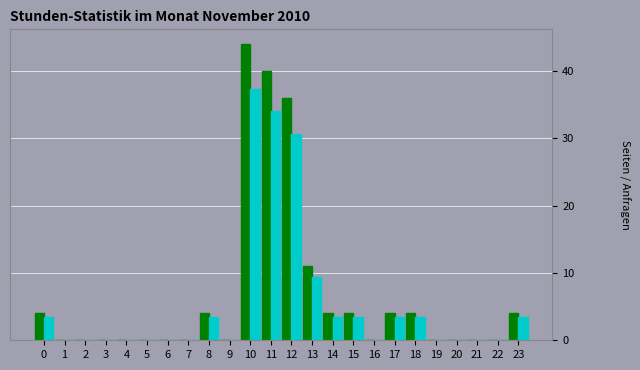

What is the maximum value shown in the chart?

44.0